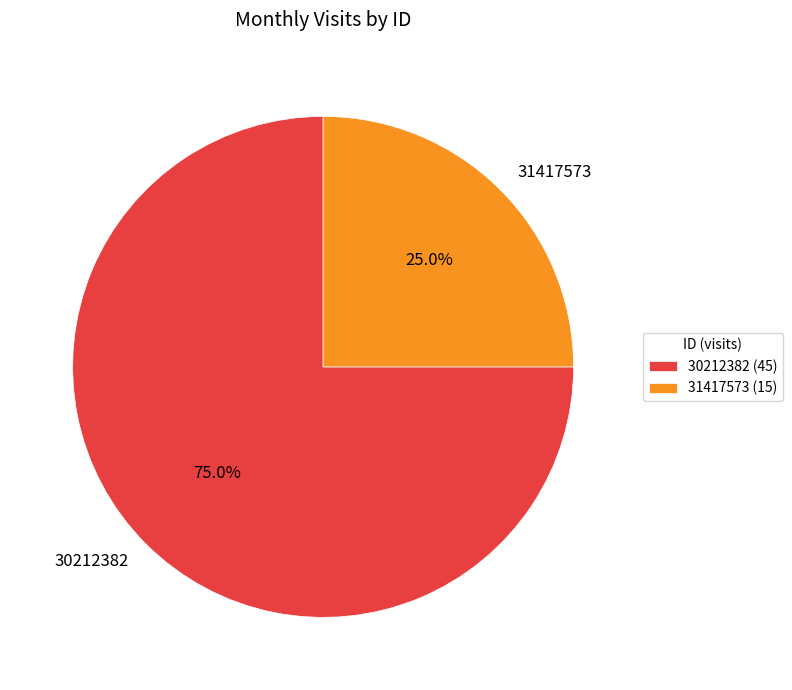

Which category has the biggest portion of the pie?

30212382